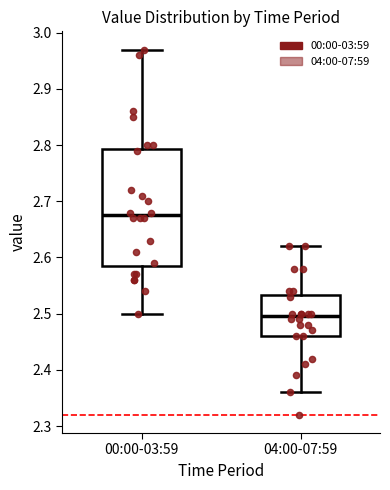

Reading left to right, transcribe this box plot: for each box, give where its median line is, the range the box spans, and where its two whiskers end, as read against the y-axis. The values are not printed on the chart, so give them approximately, as read against the axis.

00:00-03:59: median 2.68, box 2.59 to 2.79, whiskers 2.50 to 2.97
04:00-07:59: median 2.50, box 2.46 to 2.53, whiskers 2.36 to 2.62